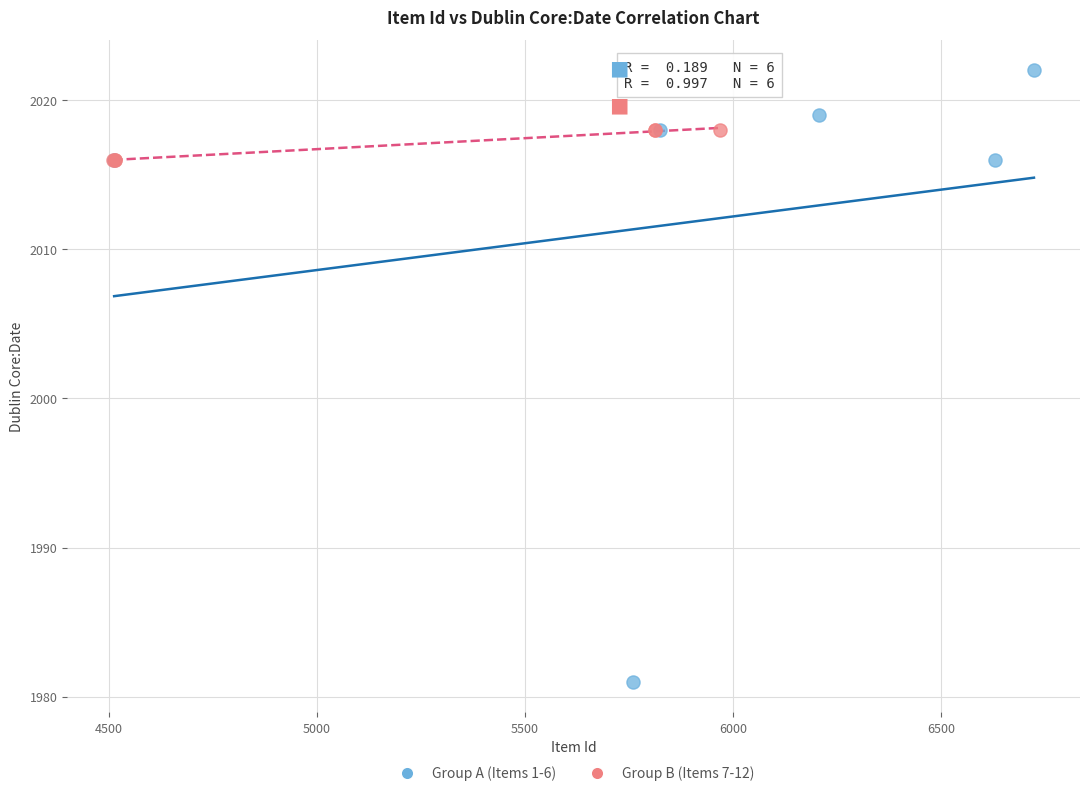

Which series has the widest spread of Y values?

Group A (Items 1-6)